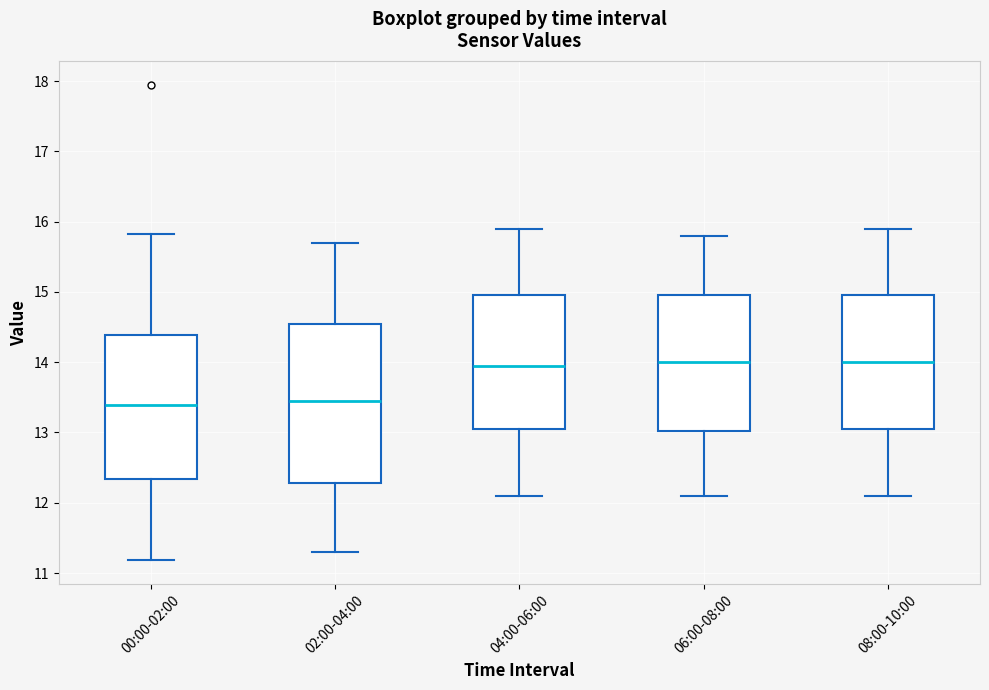

Comparing the boxes themselves (not the whiskers), which one is the tallest?

02:00-04:00